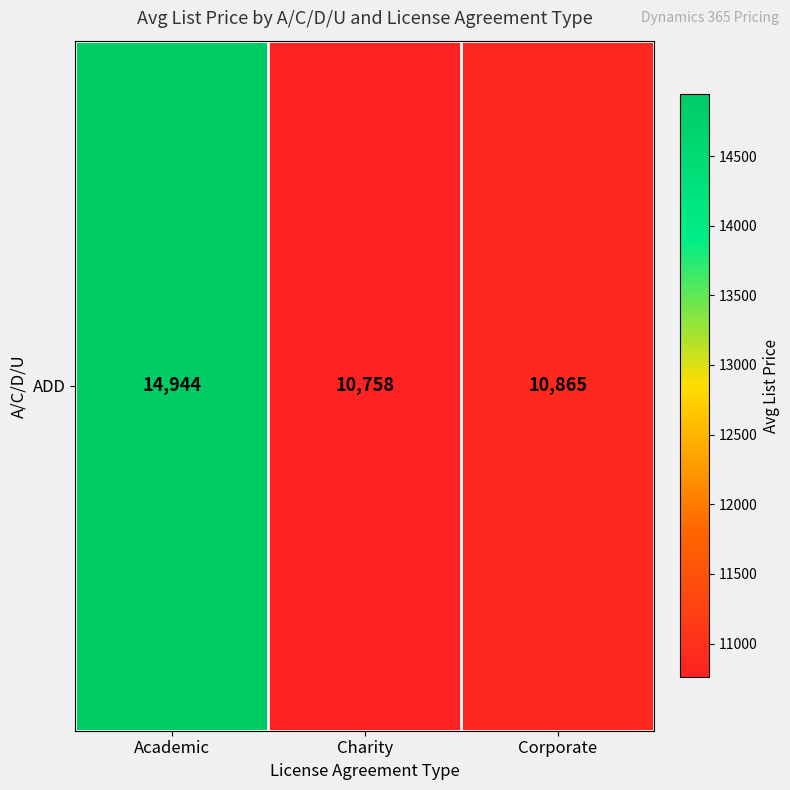

Reading left to right, what are all the values shown in this chart?

Academic=14944.4	Charity=10757.8	Corporate=10865.0